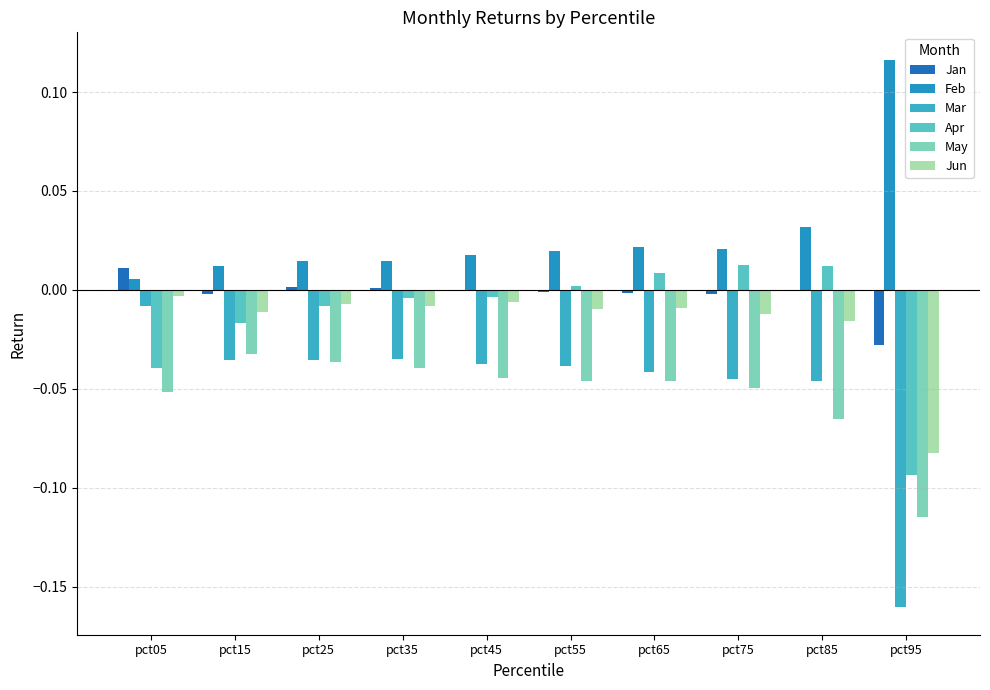

How many data points does each series have?

10